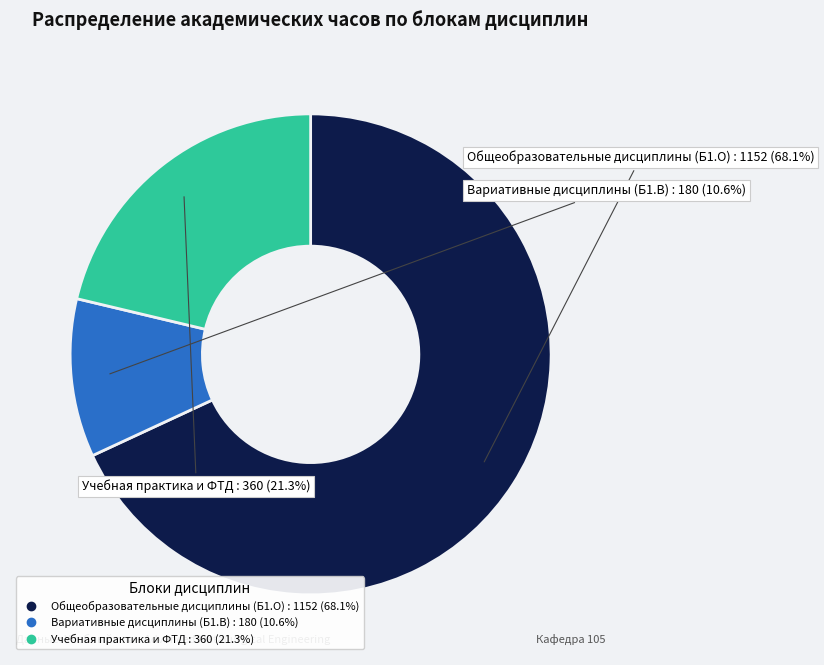

Is there a majority slice in this chart?

Yes